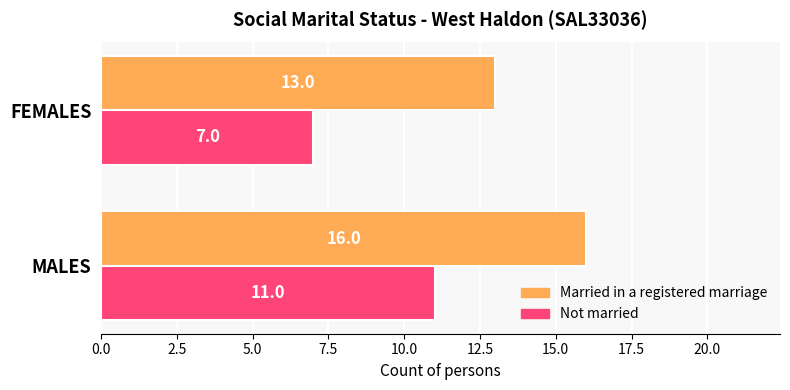

What is the difference between the maximum and minimum values in the Married in a registered marriage series?

3